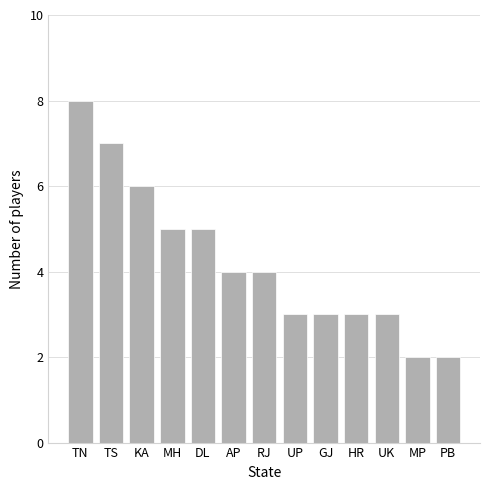

How many bars are there in total?

13